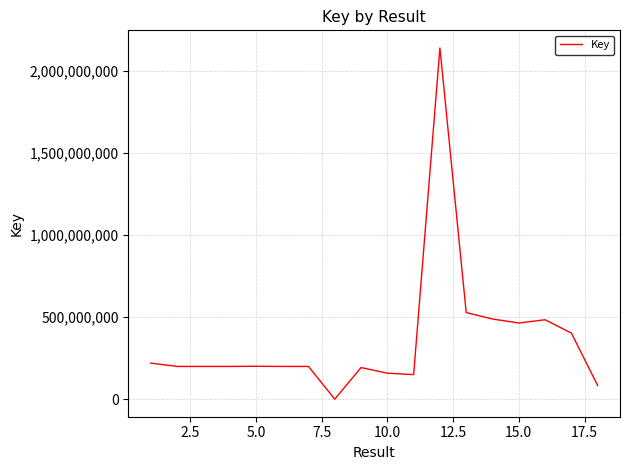

What is the difference between the maximum and minimum values?

2136936689